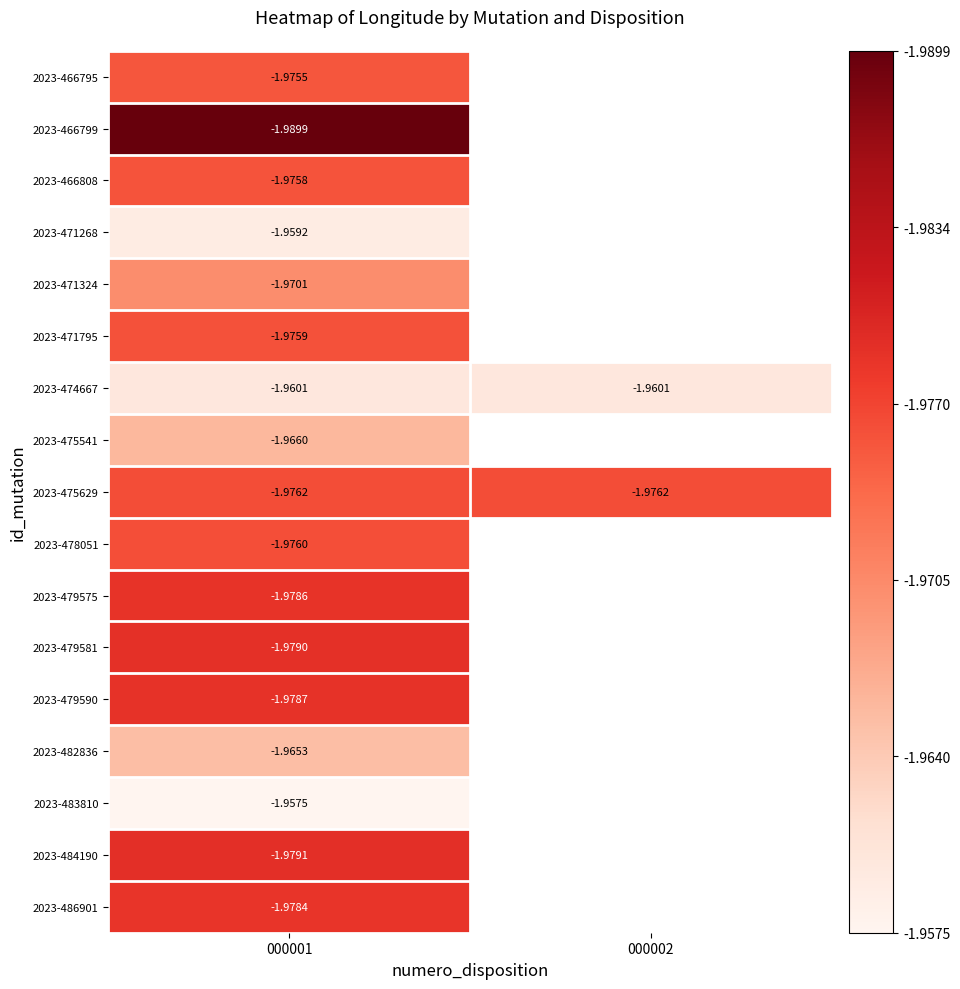

Is the value of 2023-482836 at 000001 greater than the value of 2023-479581 at 000001?

Yes